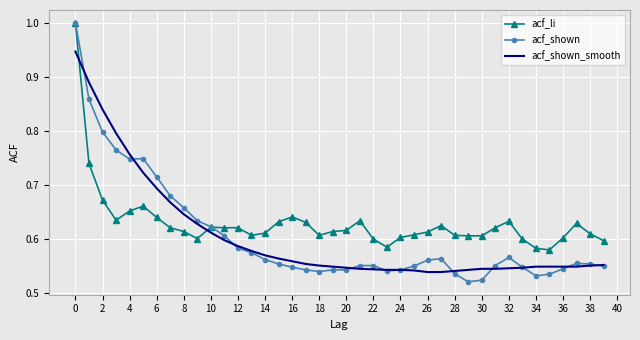

What is the maximum value for acf_shown?

1.0